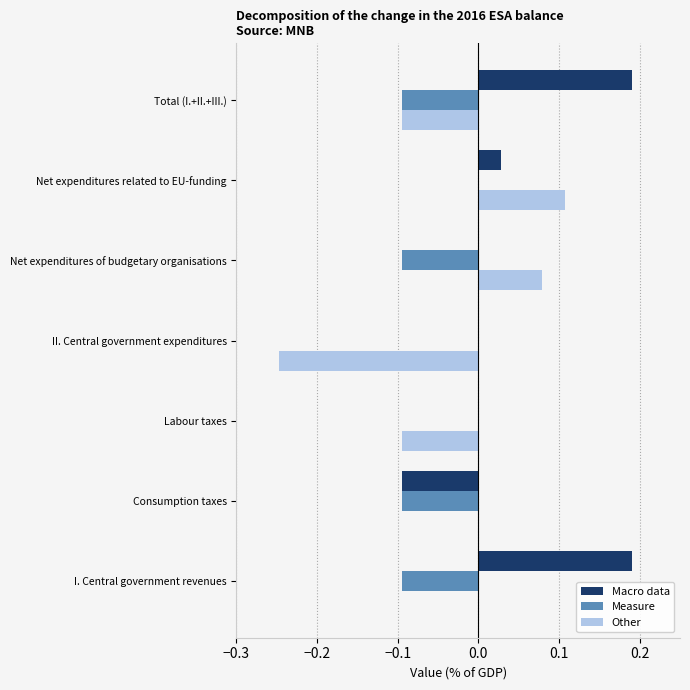

What is the sum of the Macro data values at I. Central government revenues and Total (I.+II.+III.)?

0.4